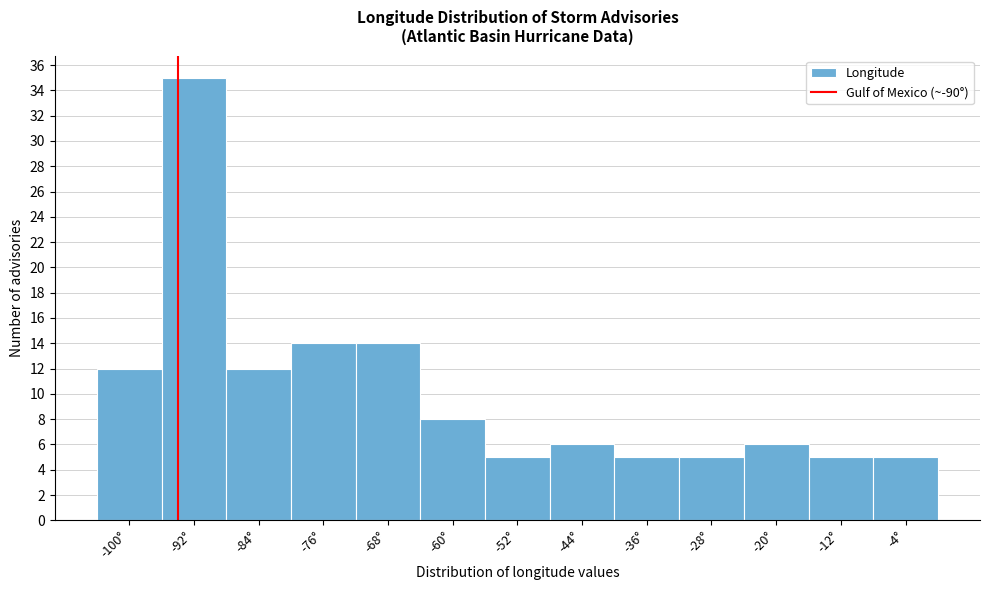

Reading left to right, extract all data points from this chart.

-100°=12	-92°=35	-84°=12	-76°=14	-68°=14	-60°=8	-52°=5	-44°=6	-36°=5	-28°=5	-20°=6	-12°=5	-4°=5